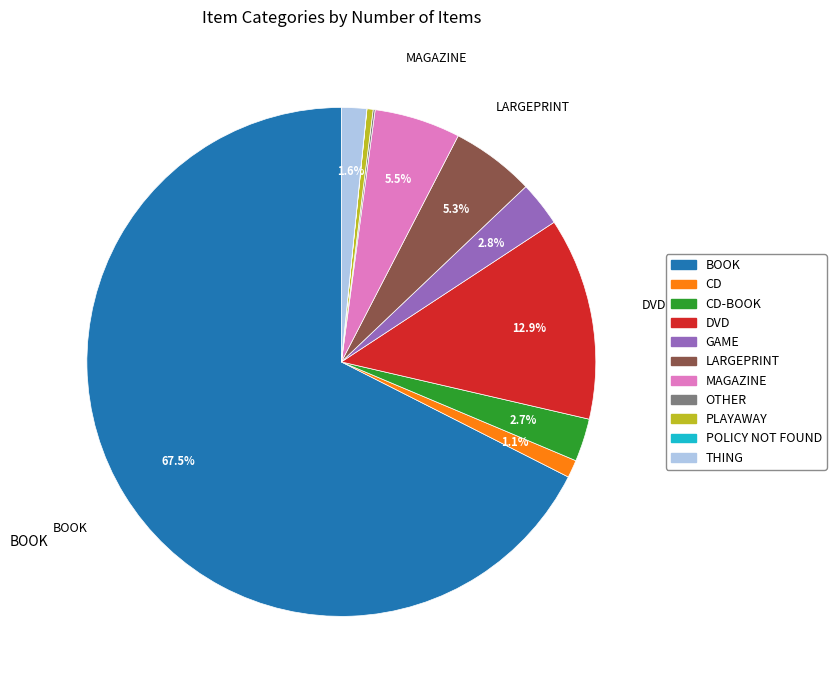

Is there any slice that represents more than half of the pie?

Yes